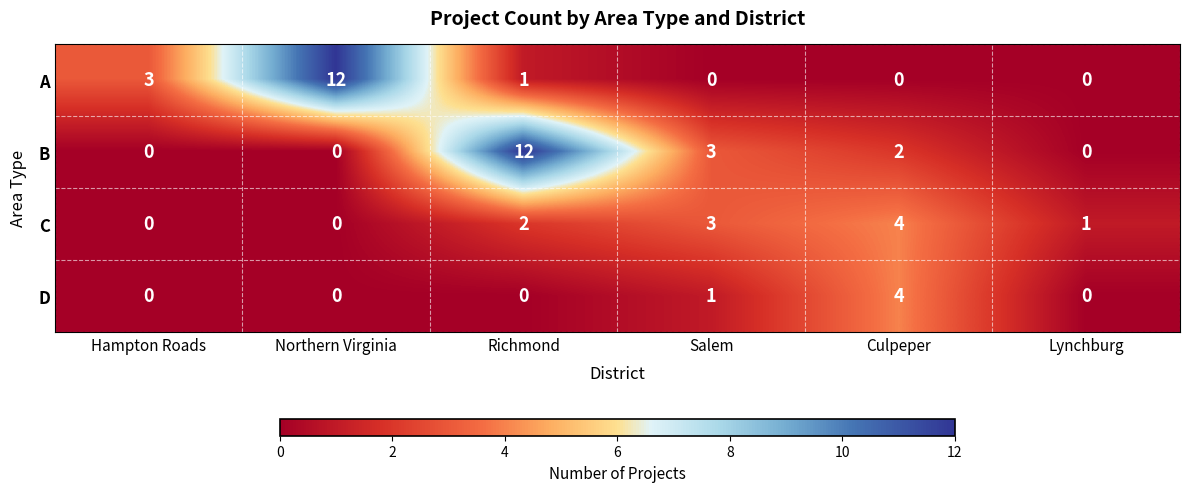

Is it true that C equals 0 at Northern Virginia?

True